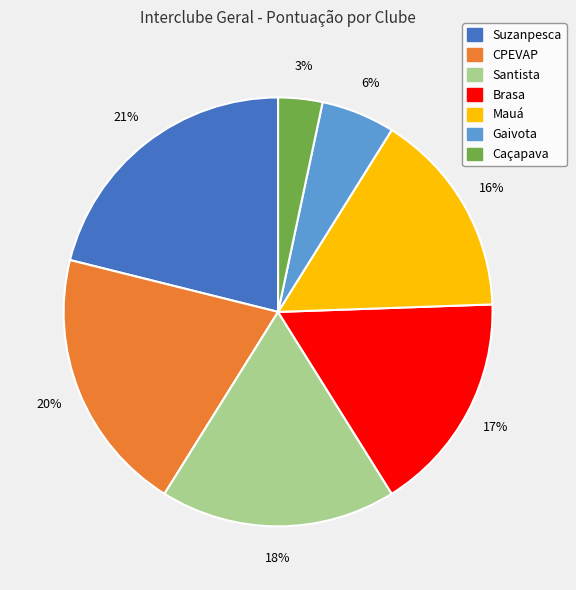

Between Mauá and Gaivota, which is larger?

Mauá